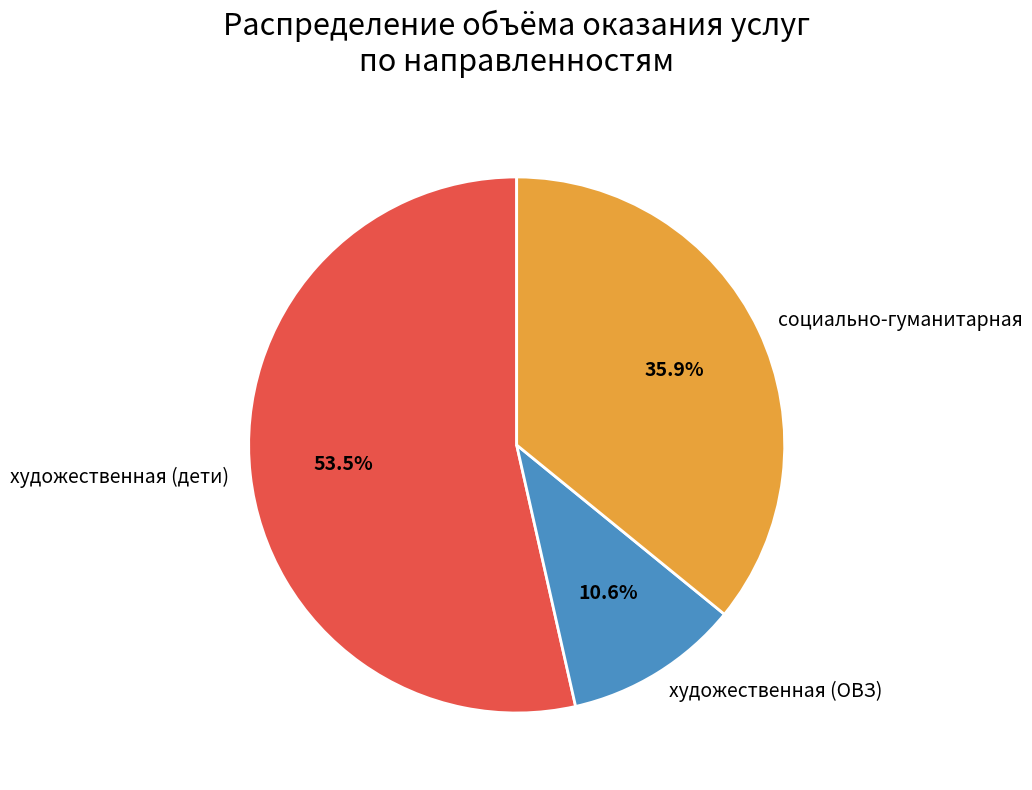

Is it true that социально-гуманитарная is 44% of the pie?

False